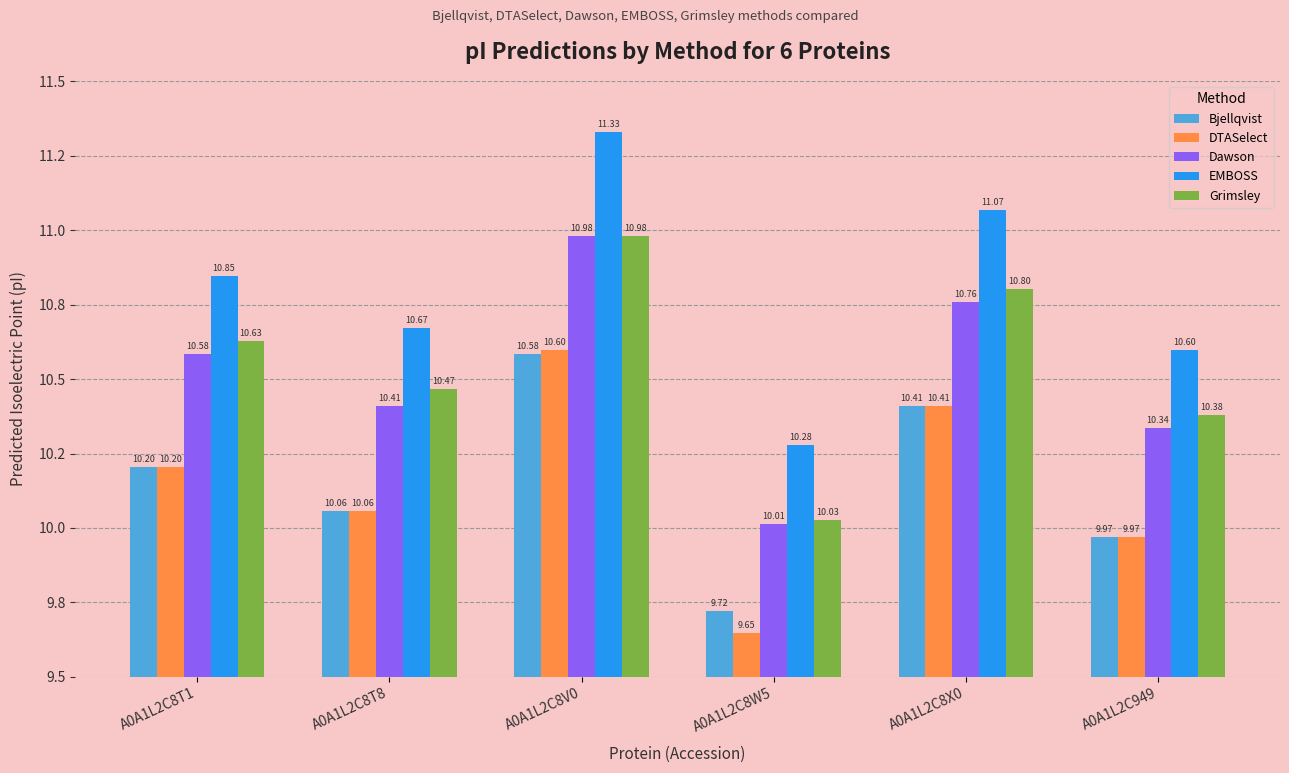

Does the chart contain any negative values?

No